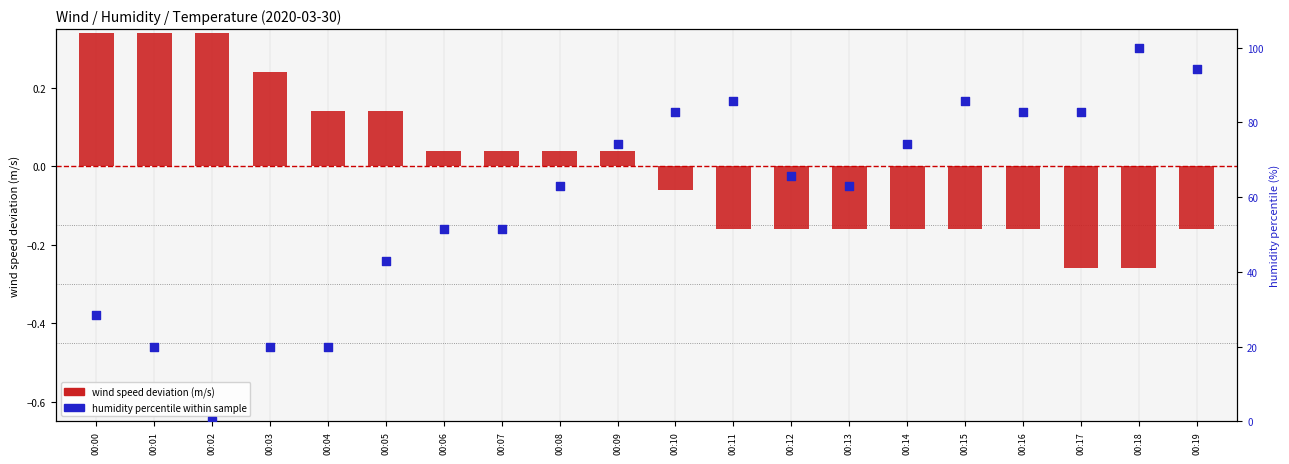

Which series has the widest spread of Y values?

humidity percentile within sample